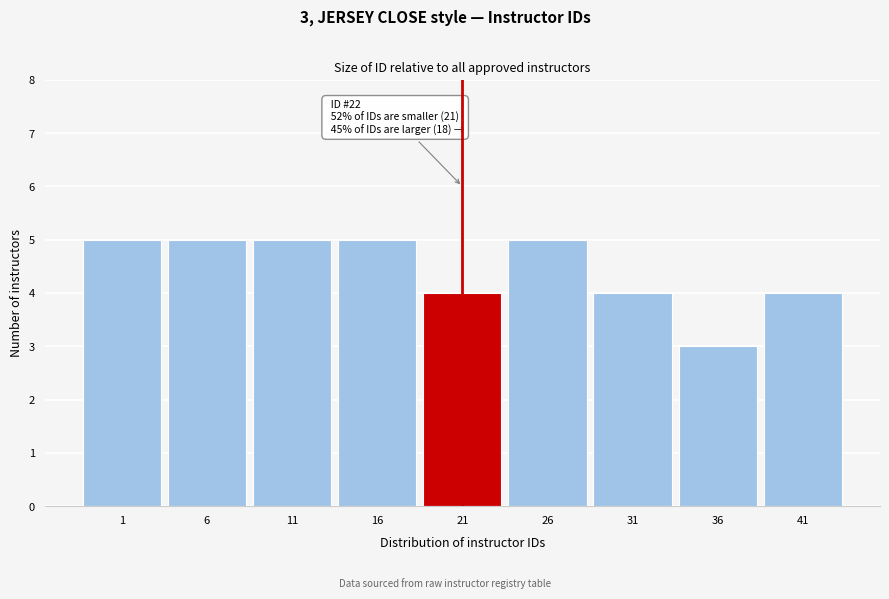

Reading left to right, extract all data points from this chart.

5	5	5	5	4	5	4	3	4